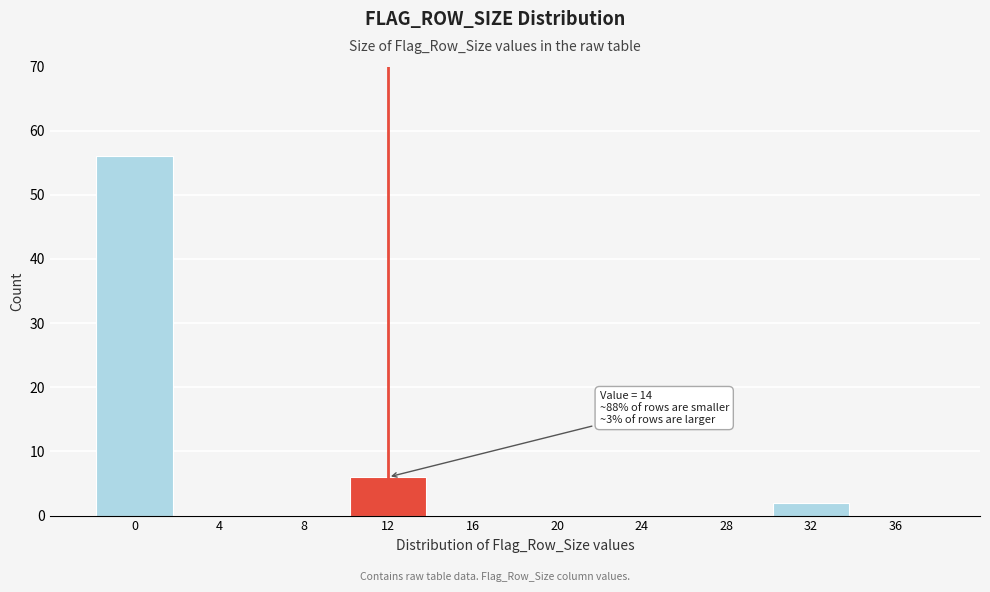

Reading left to right, what are all the values shown in this chart?

0=56	4=0	8=0	12=6	16=0	20=0	24=0	28=0	32=2	36=0